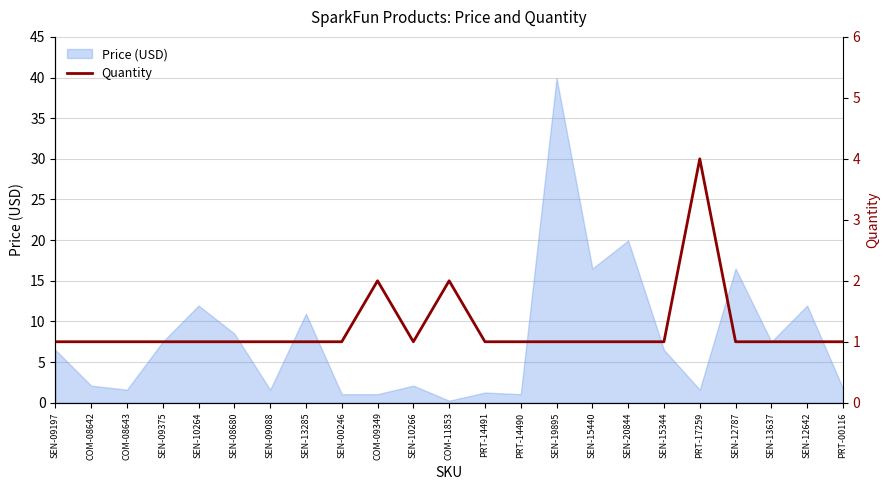

Which category has the highest value in the Price (USD) series?

SEN-19895